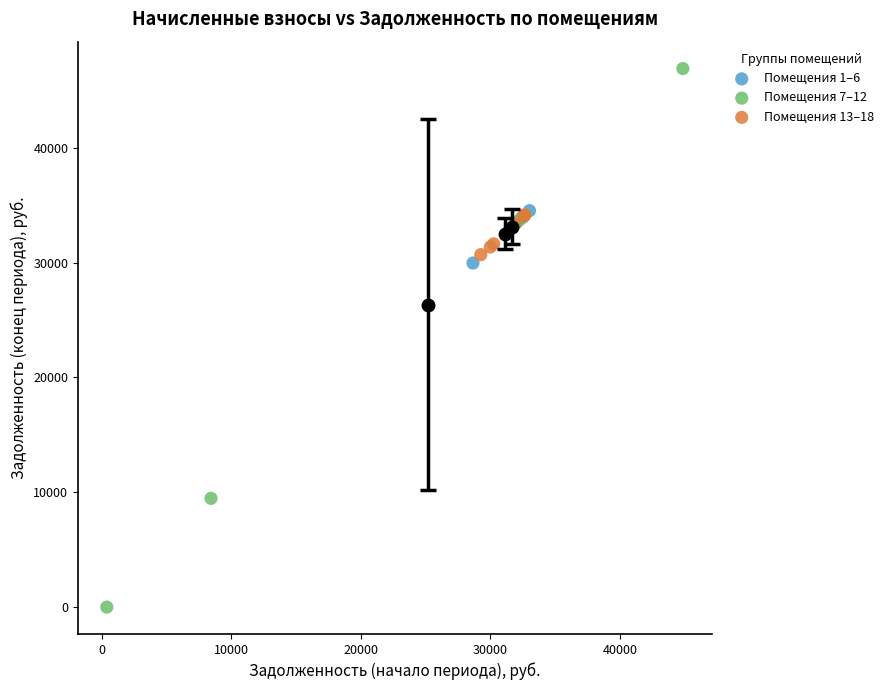

Which series reaches the minimum Y coordinate?

Помещения 7–12